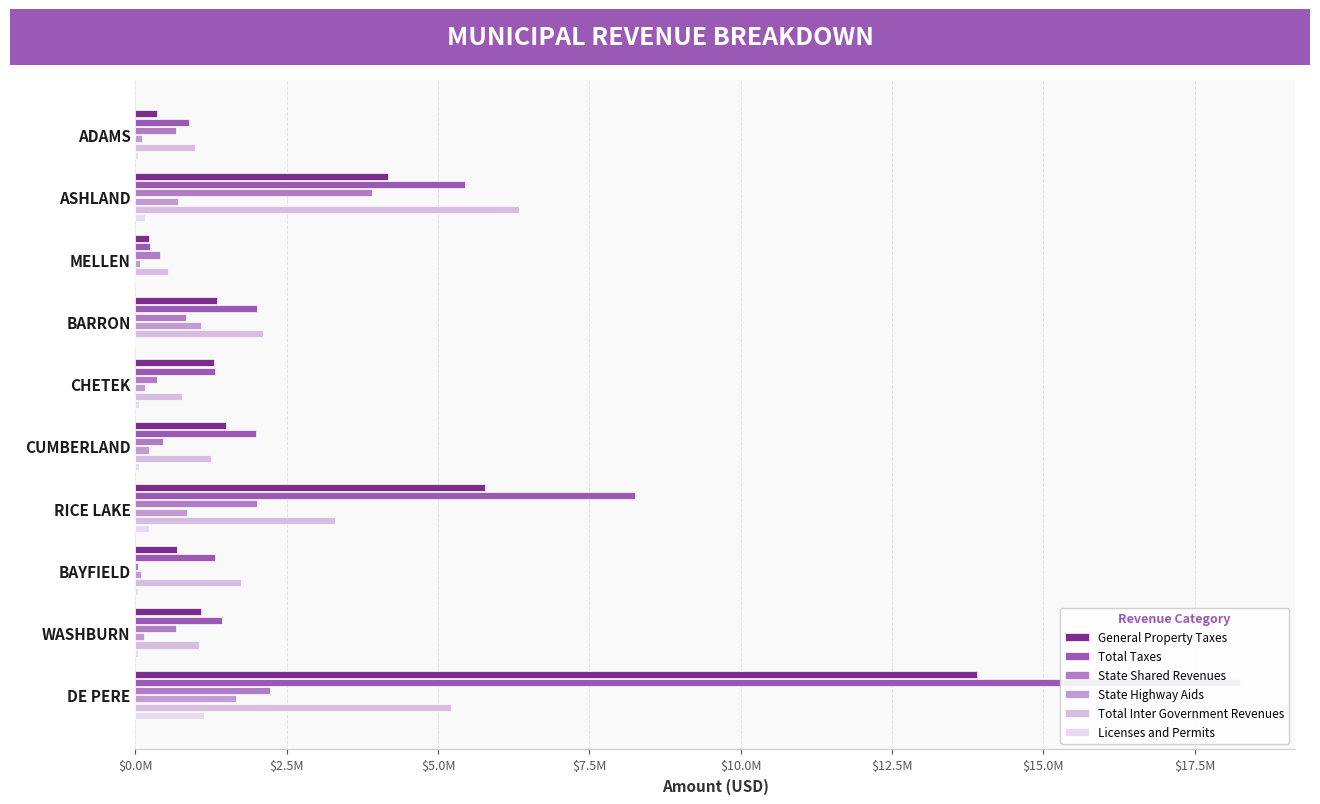

How many data points in State Shared Revenues are above 664860?

4